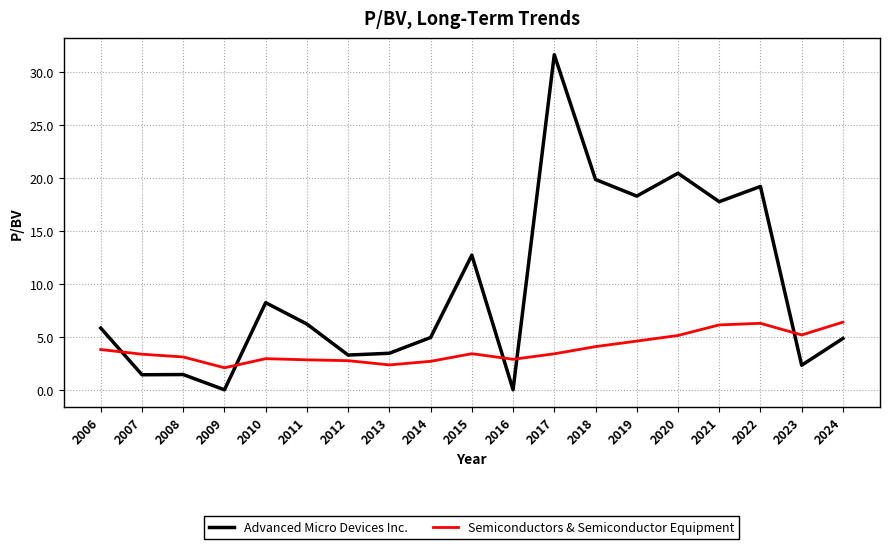

What is the difference between the highest and lowest values at 2016?

2.9